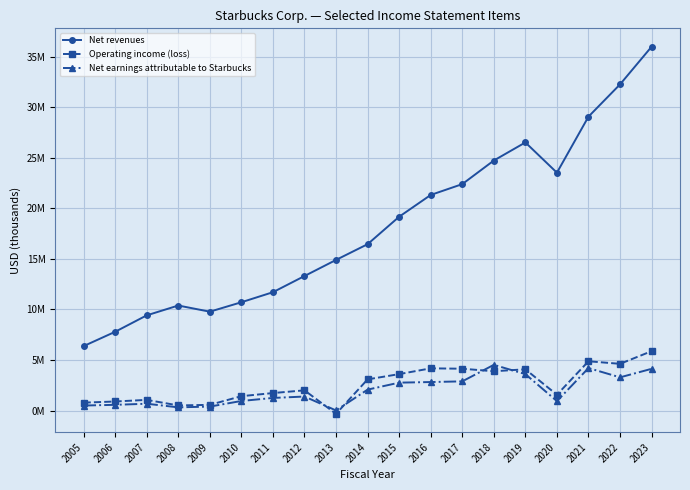

Is this an area chart (filled region under the line)?

No